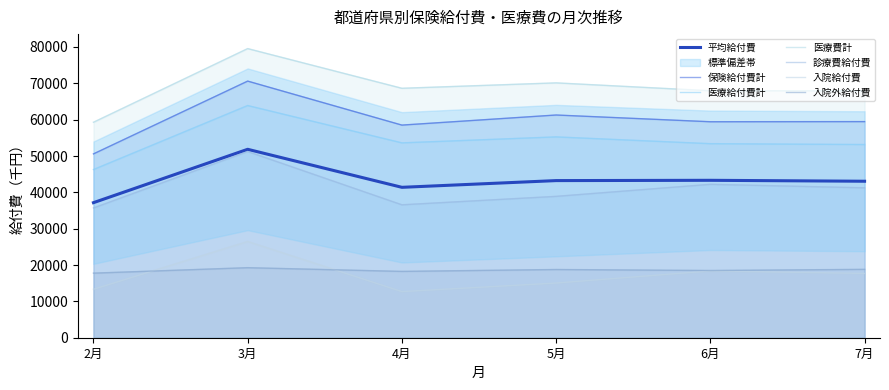

Where is 入院給付費 nearest to the value 19590?

6月